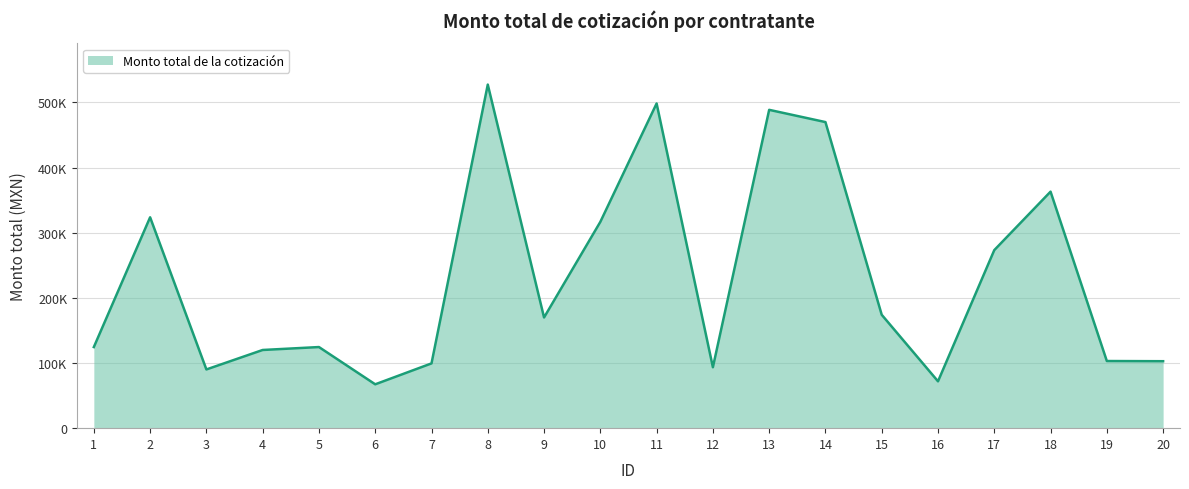

Reading left to right, what are all the values shown in this chart?

1=124511.1	2=323743.8	3=90139.7	4=120027.6	5=124534.9	6=67328.2	7=99415.4	8=527496.1	9=169933.6	10=316720.5	11=498488.8	12=93538.6	13=488715.6	14=469919.4	15=174058.7	16=71909.4	17=273339.7	18=363113.1	19=103074.7	20=102797.6